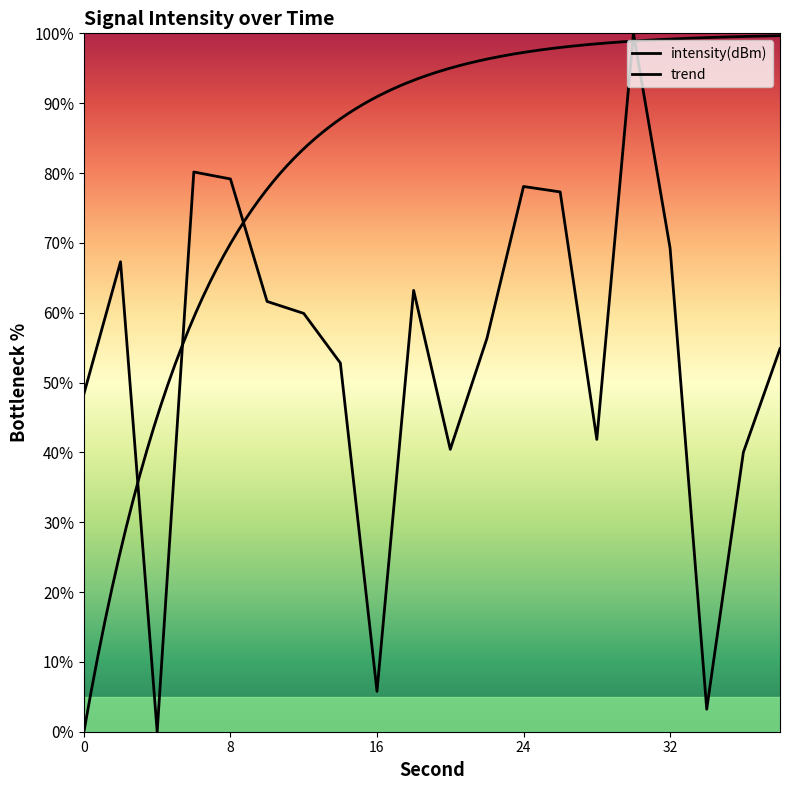

How many data points are above 59?

10